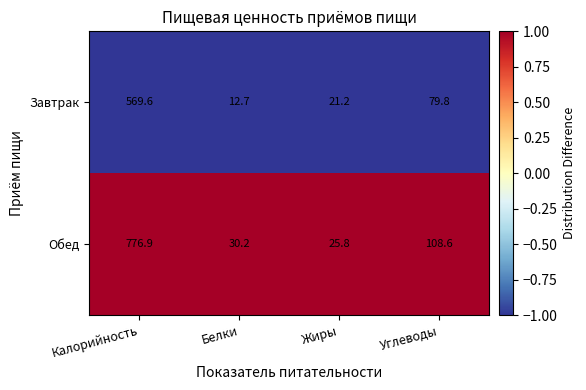

Reading left to right, extract all data points from this chart.

Завтрак: Калорийность=569.6	Белки=12.7	Жиры=21.2	Углеводы=79.8
Обед: Калорийность=776.9	Белки=30.2	Жиры=25.8	Углеводы=108.6